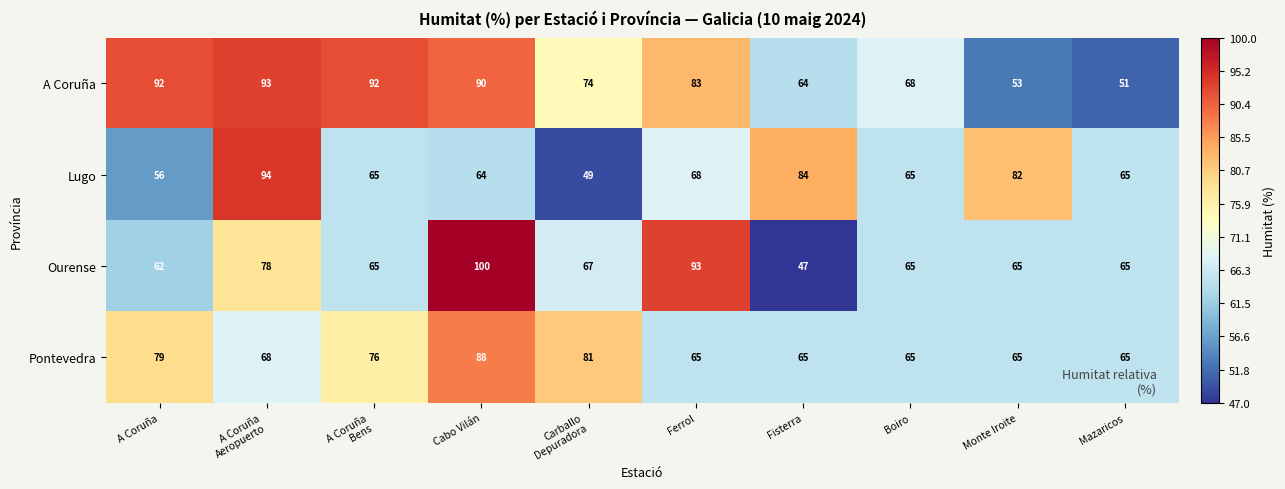

True or false: Pontevedra has a value of 79 at A Coruña.

True